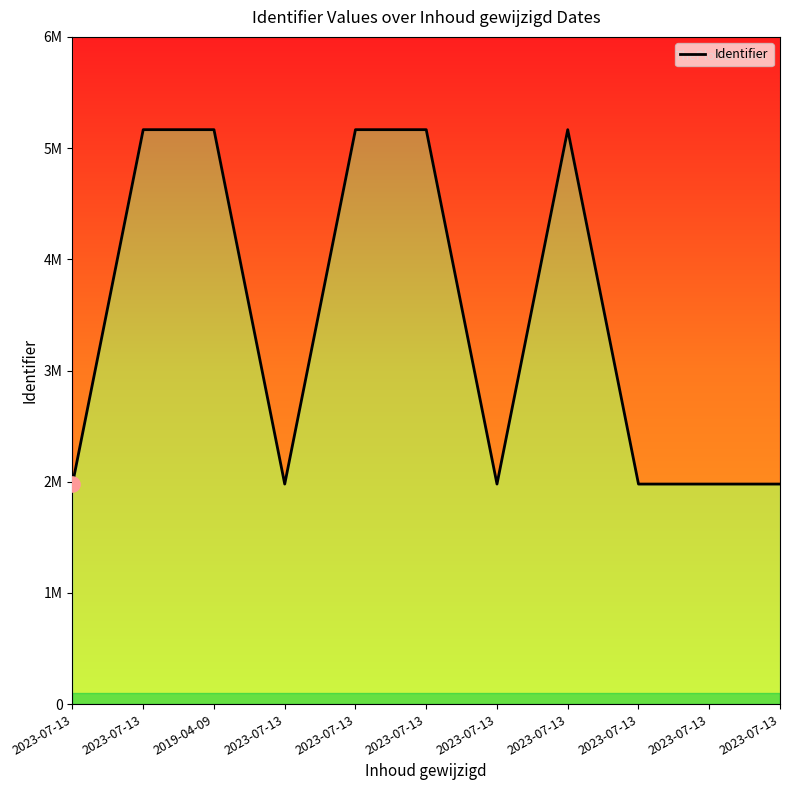

Approximately how many times larger is the value at 2023-07-13 compared to 2023-07-13?

0.4